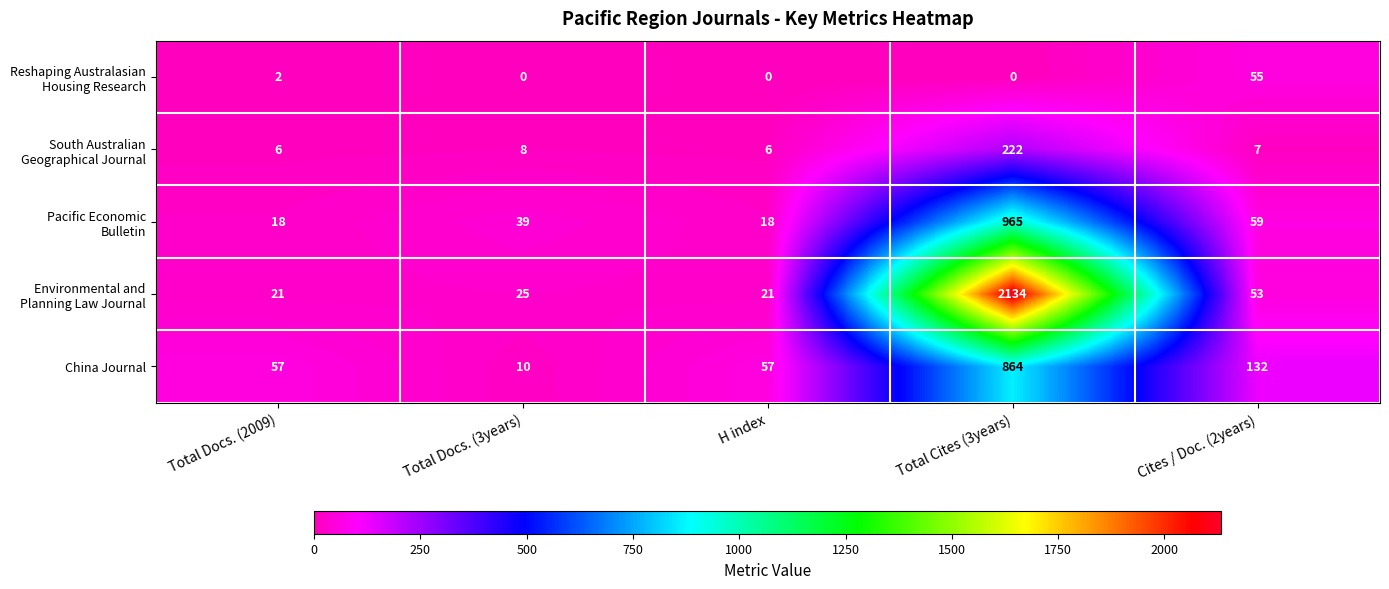

What is the total value across all series at Total Docs. (3years)?

82